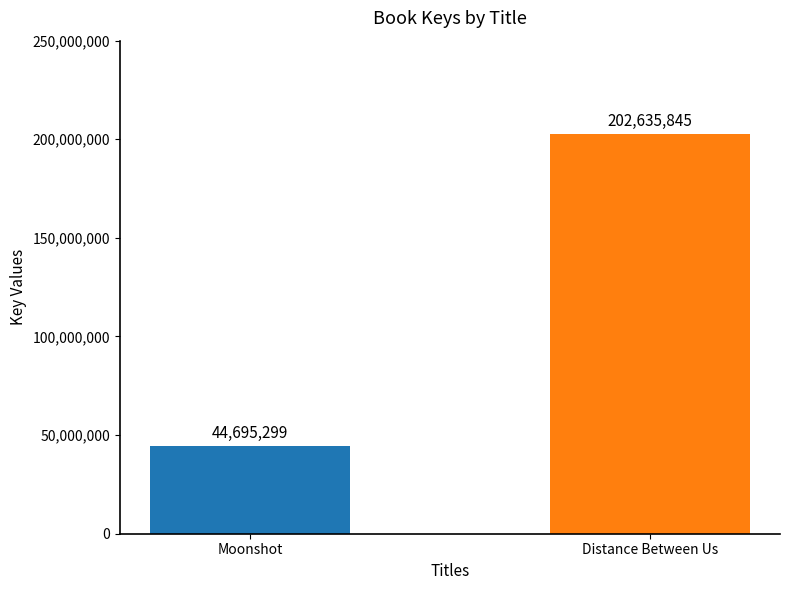

List the labels in order of value, smallest first.

Moonshot, Distance Between Us